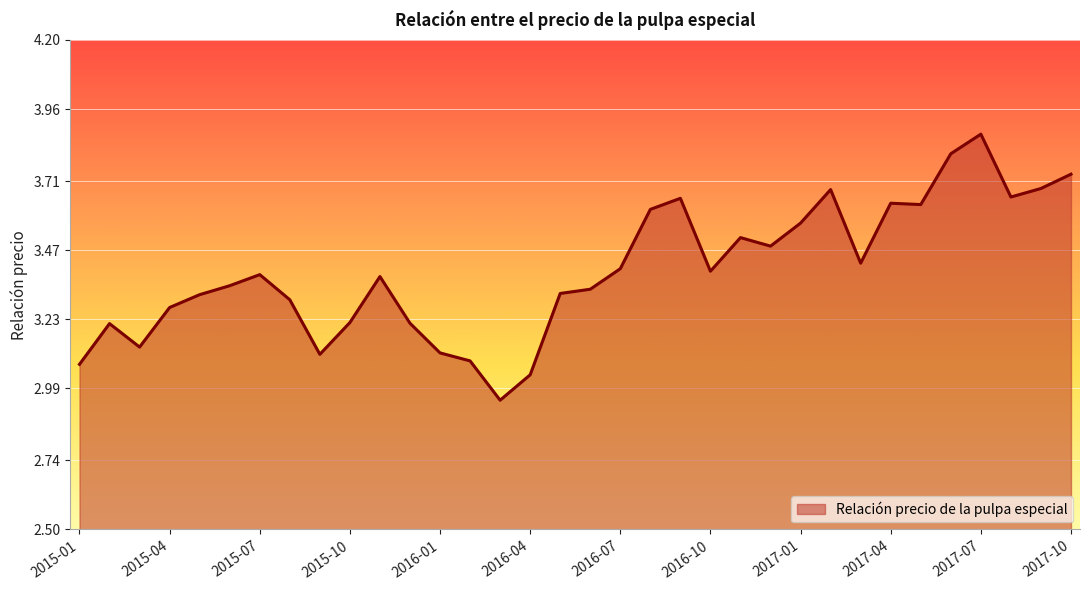

Rank the categories by value from lowest to highest.

2016-03, 2016-04, 2015-01, 2016-02, 2015-09, 2016-01, 2015-03, 2015-02, 2015-12, 2015-10, 2015-04, 2015-08, 2015-05, 2016-05, 2016-06, 2015-06, 2015-11, 2015-07, 2016-10, 2016-07, 2017-03, 2016-12, 2016-11, 2017-01, 2016-08, 2017-05, 2017-04, 2016-09, 2017-08, 2017-02, 2017-09, 2017-10, 2017-06, 2017-07